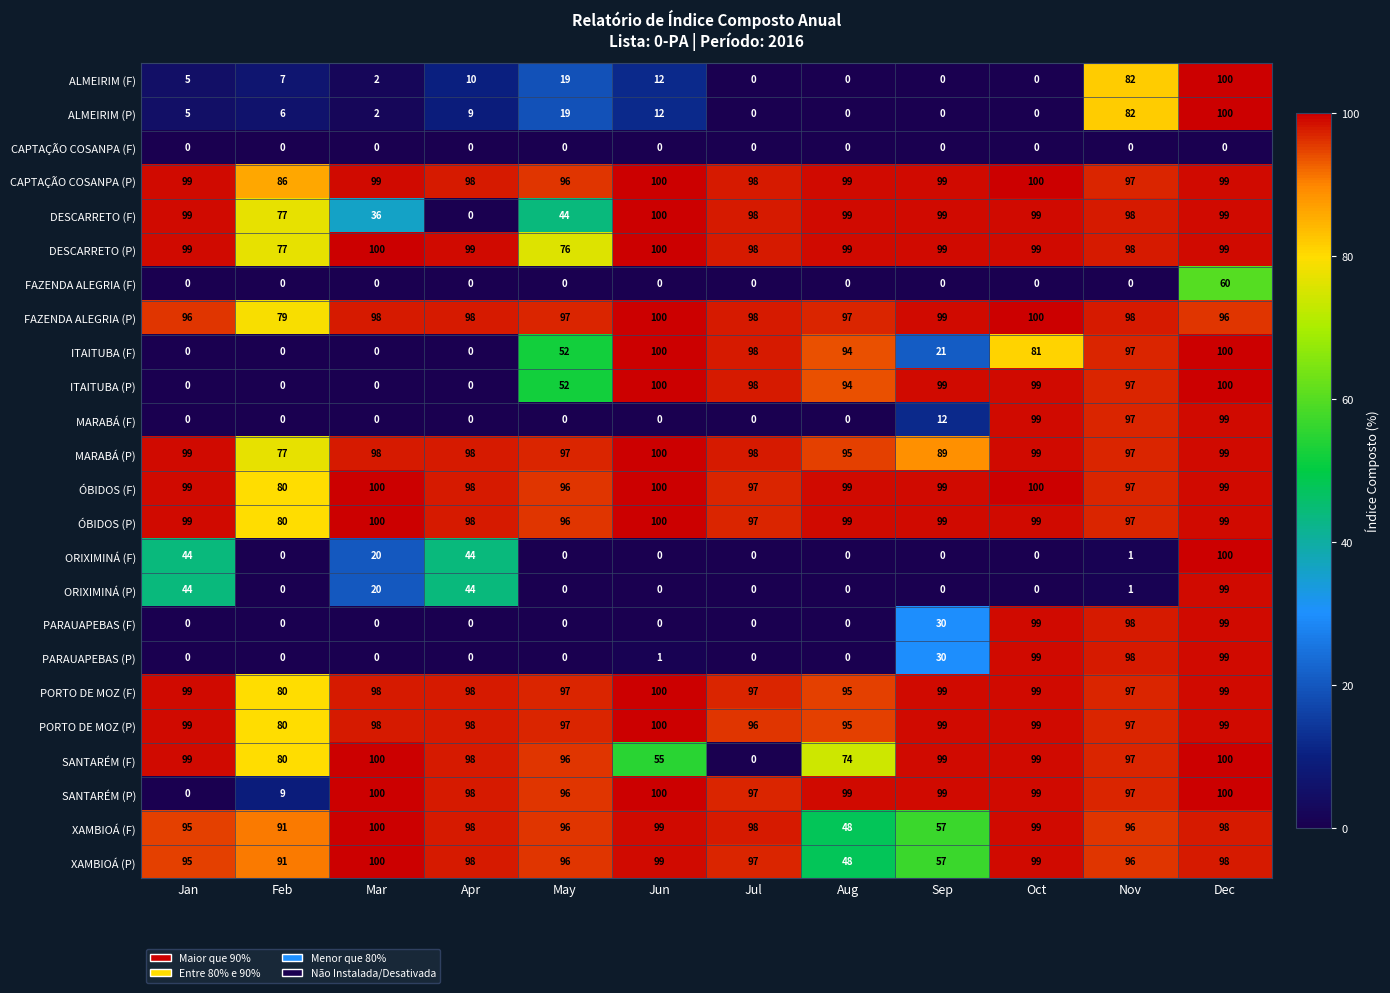

What is the difference between the highest and lowest values at Mar?

100